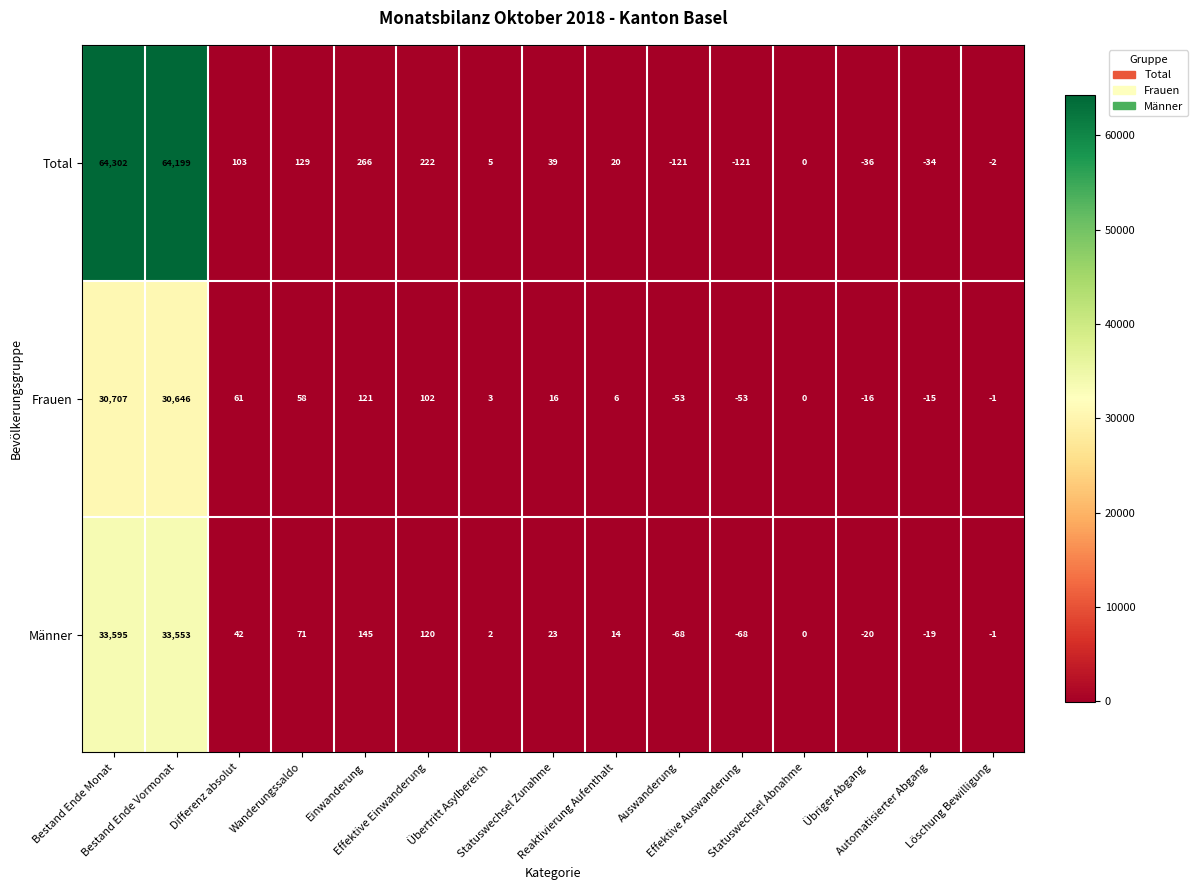

Which series changed the most between Einwanderung and Automatisierter Abgang?

Total